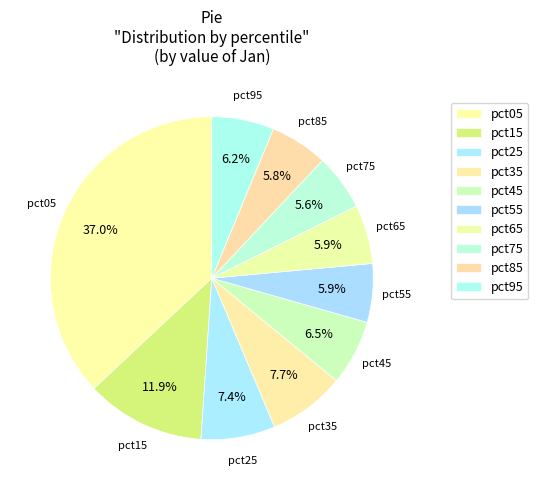

To the nearest percent, what is the difference between the pct35 and pct75 slice percentages?

2%